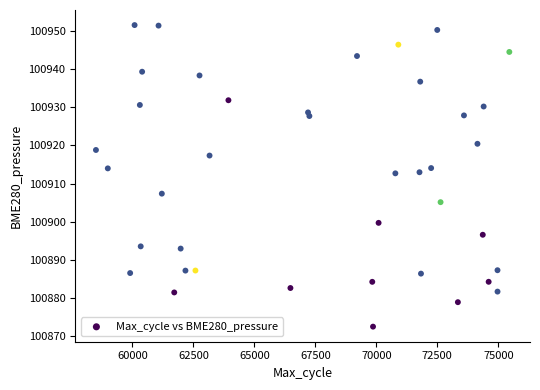

What is the range of Y values (max minus min)?

79.0